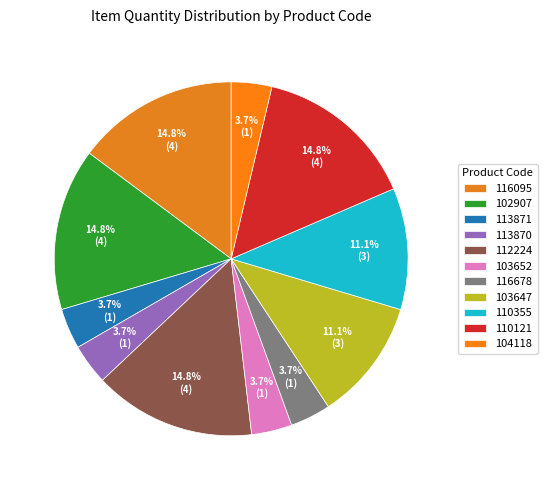

How many slices are in this pie chart?

11